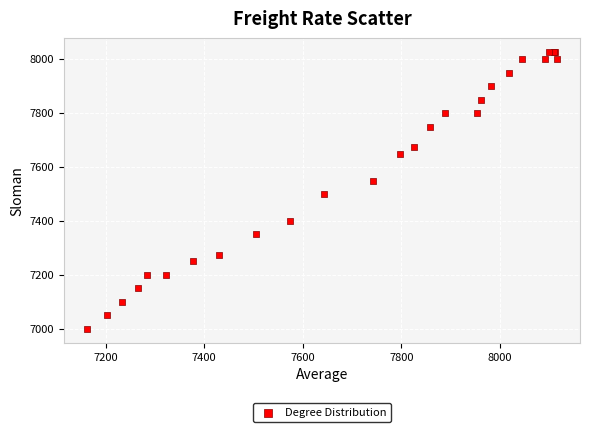

What Y value in the scatter plot is closest to 7512?

7500